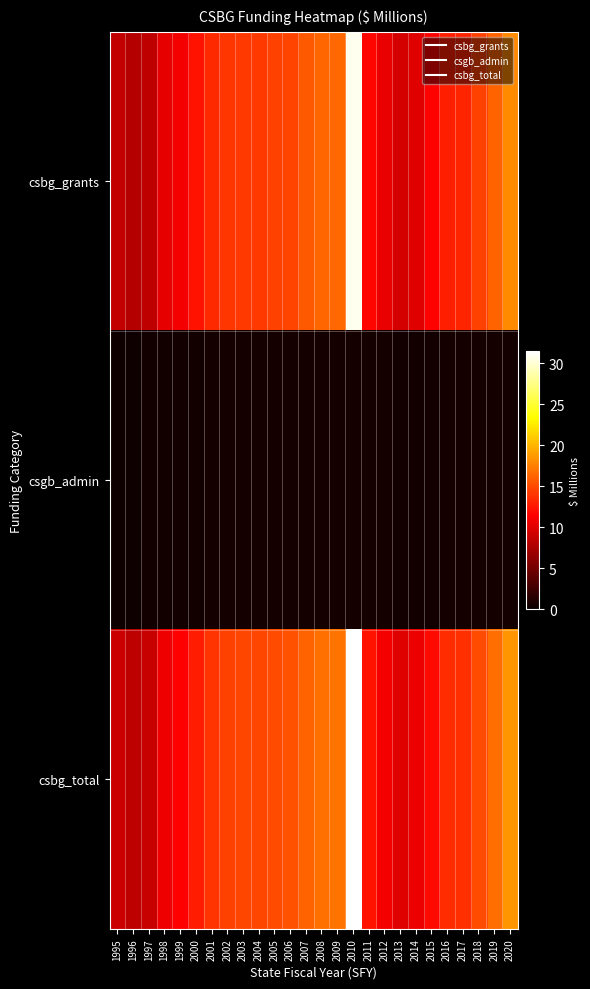

Which has a higher value, 2004 or 2017?

2004